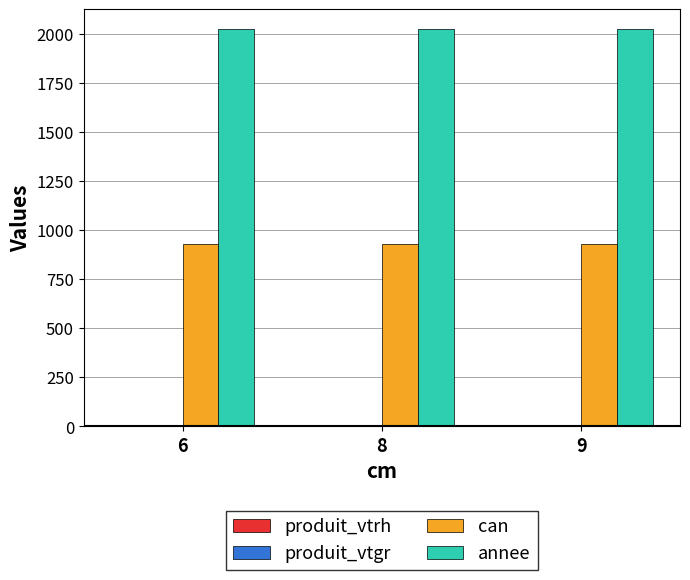

How many data points does each series have?

3